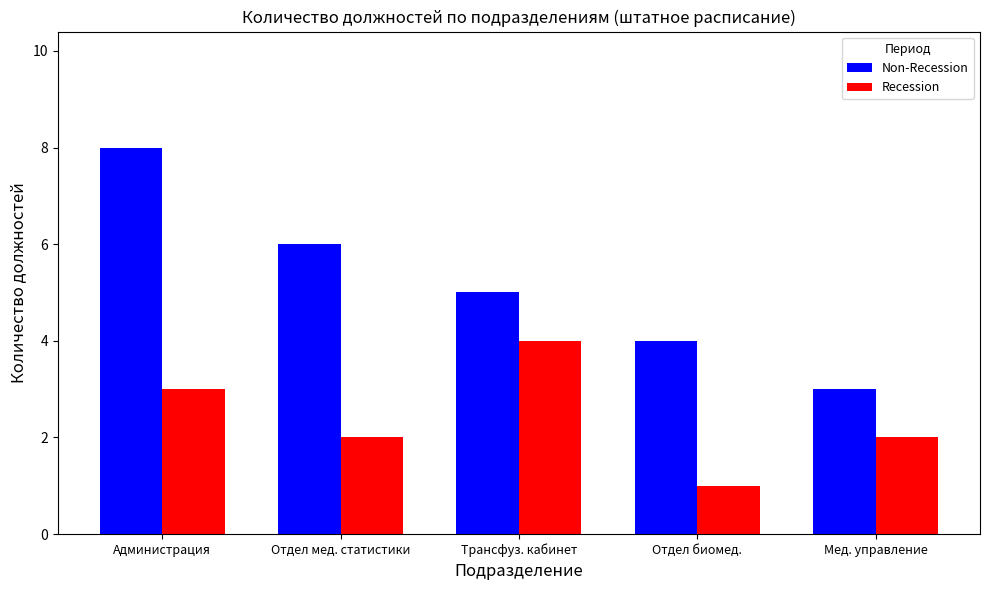

How many bars are there in each group?

2